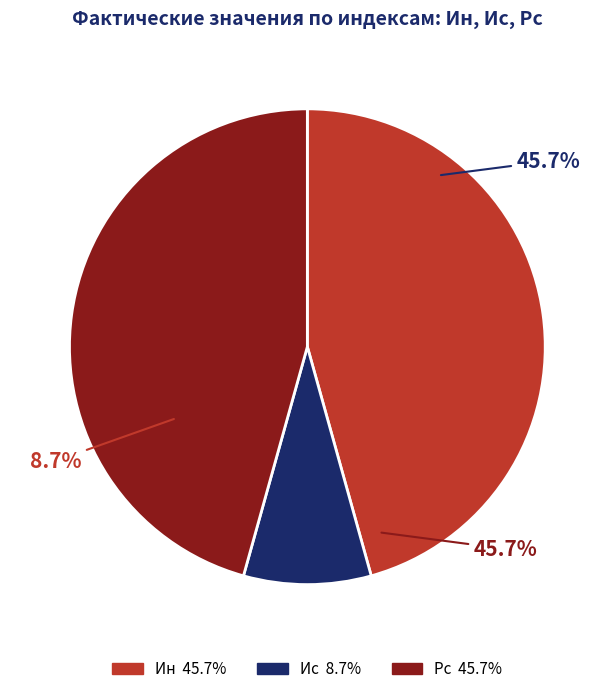

To the nearest percent, what is the average slice percentage?

33%